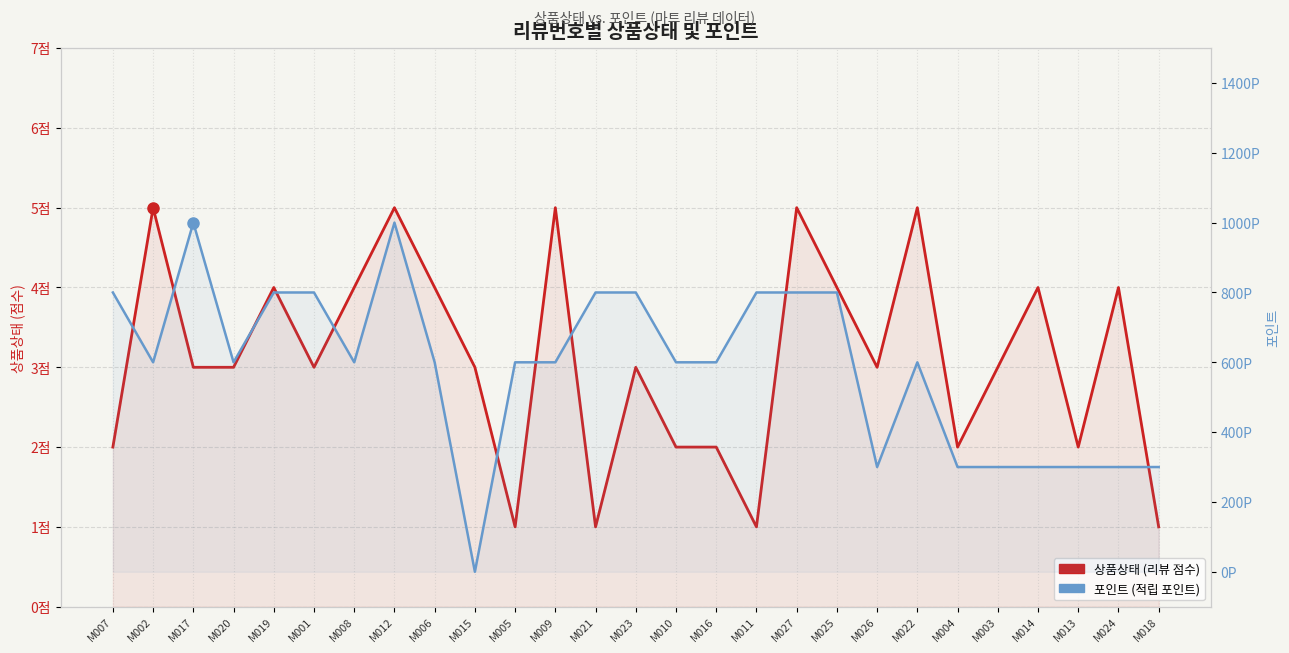

What is the label of the 26th point from the right?

M002